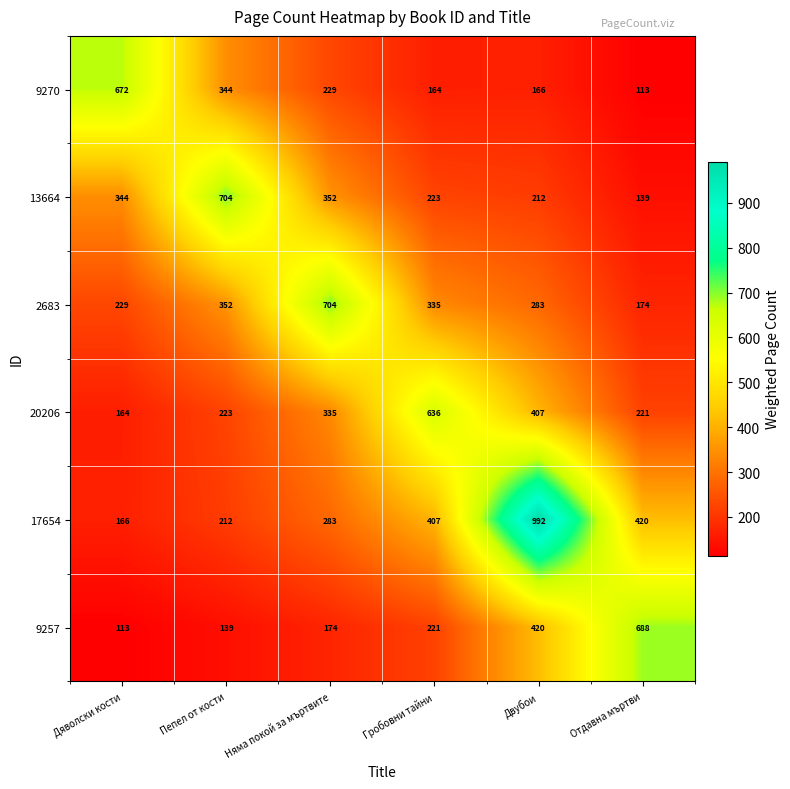

The 2683 series shows 174 at Отдавна мъртви. True or false?

True